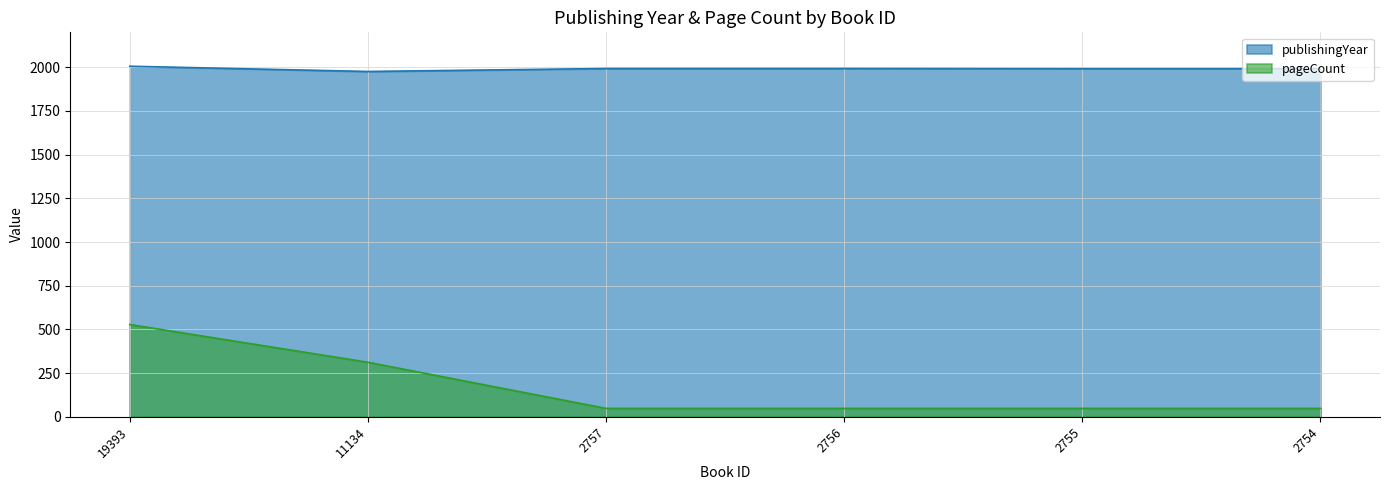

What value does the publishingYear series have at 2754, to the nearest 10?

1990